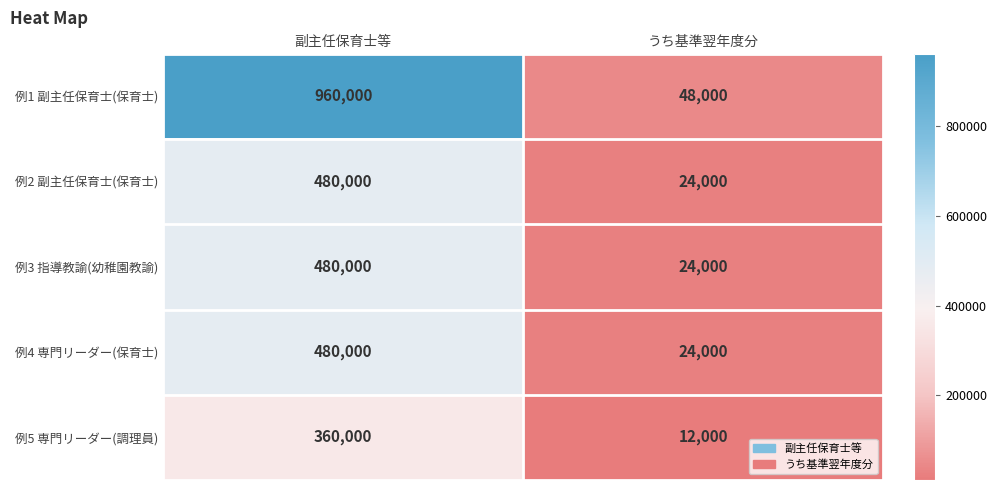

What is the minimum value shown in the chart?

12000